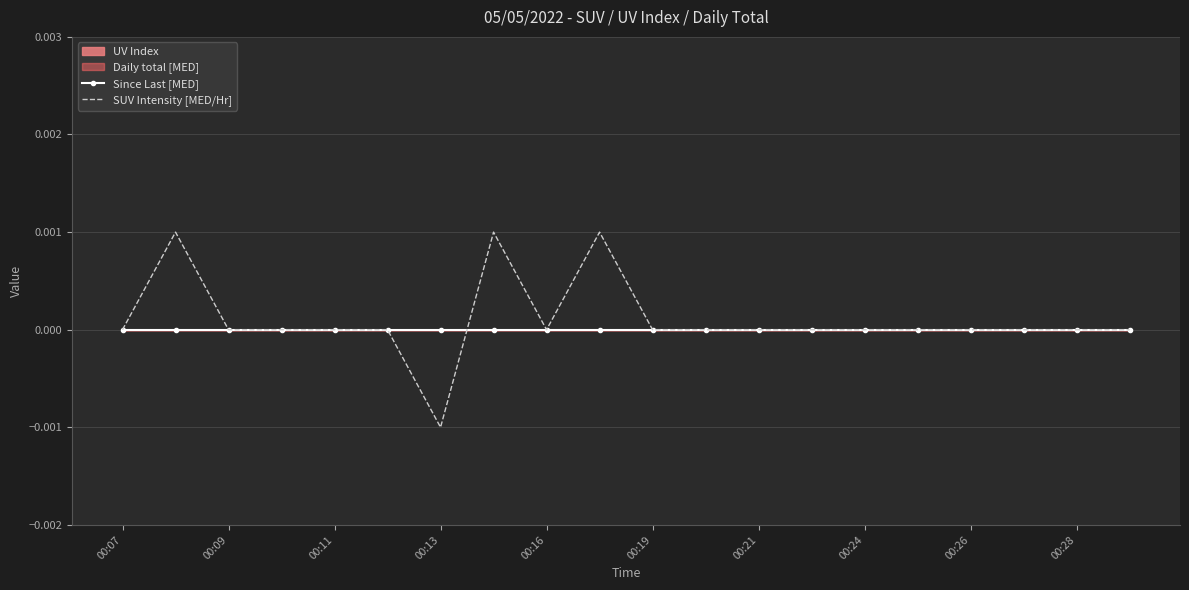

True or false: Since Last [MED] has more than 2 interior local peaks.

False